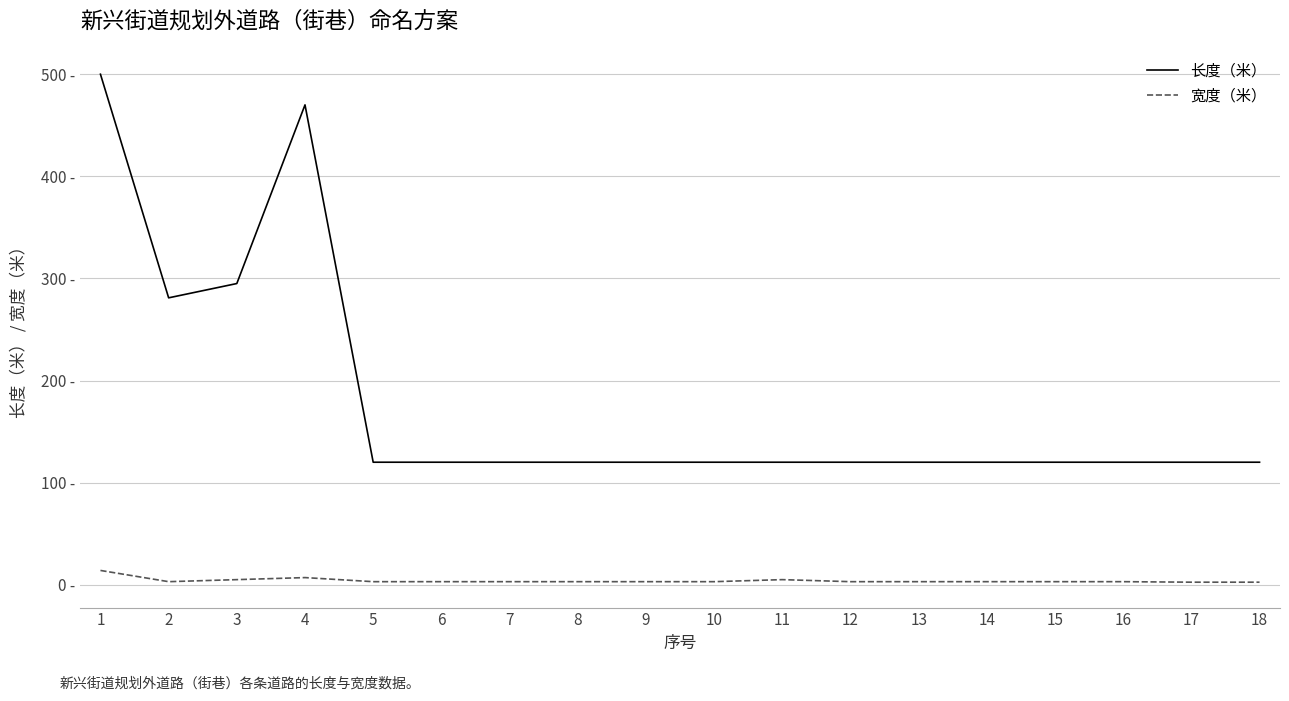

What is the difference between the 宽度（米） values at 13 and 1?

11.0